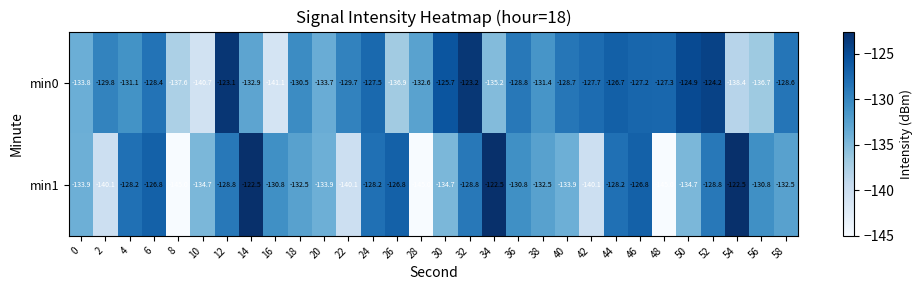

The value of min0 at 26 is -136.9. True or false?

True